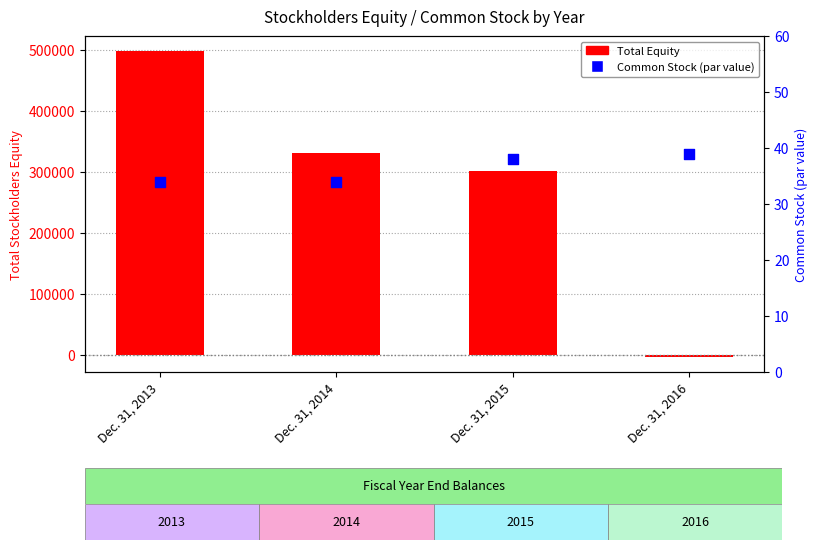

What are all the series names shown in the legend?

Total Equity, Common Stock (par value)